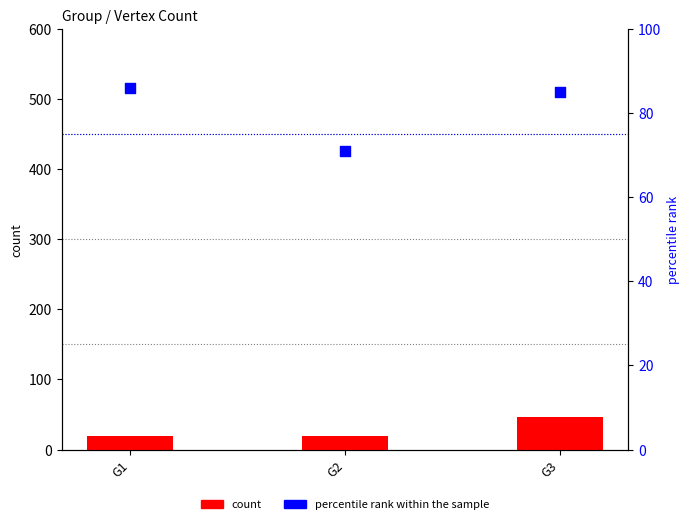

Which series has the largest total across all categories?

percentile rank within the sample